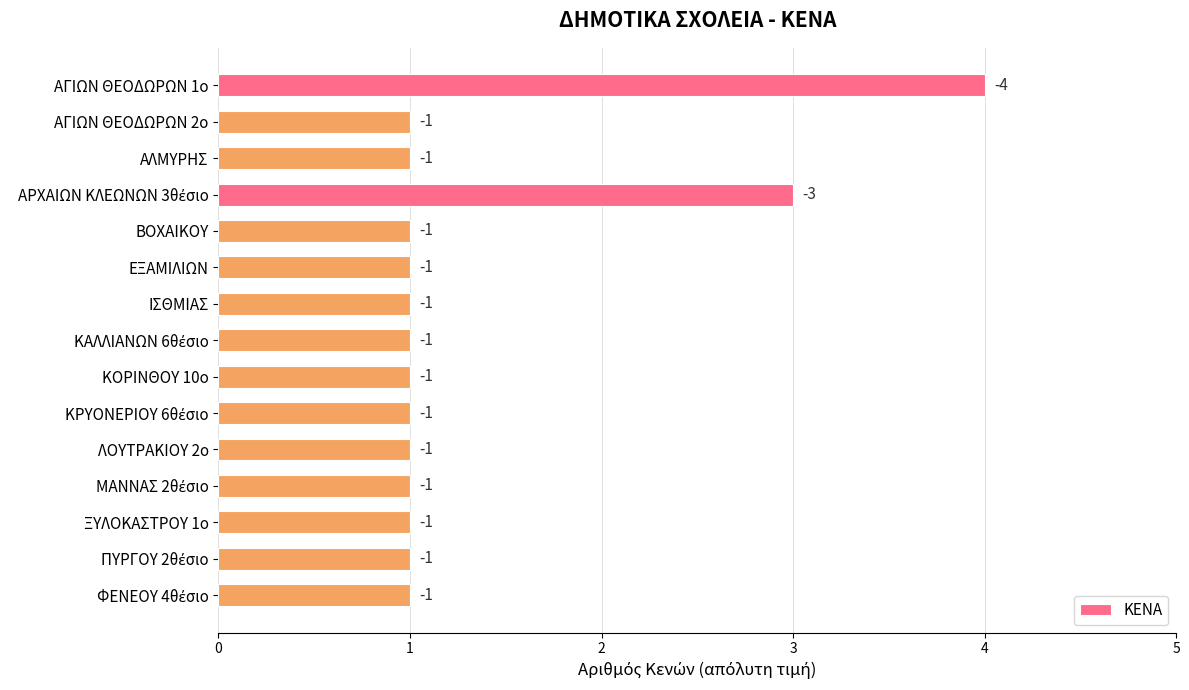

Does the chart contain any negative values?

No